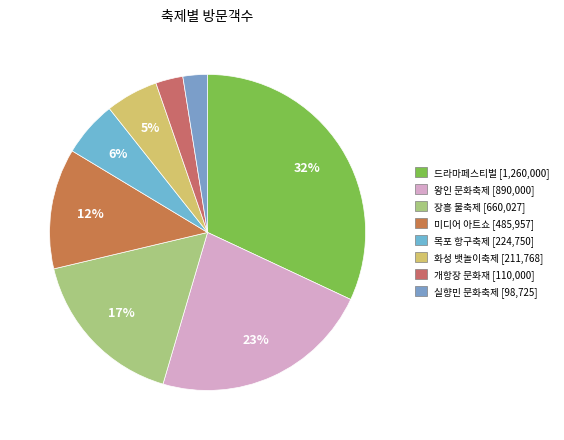

Combined, do 실향민 문화축제 and 드라마페스티벌 account for over 50%?

No